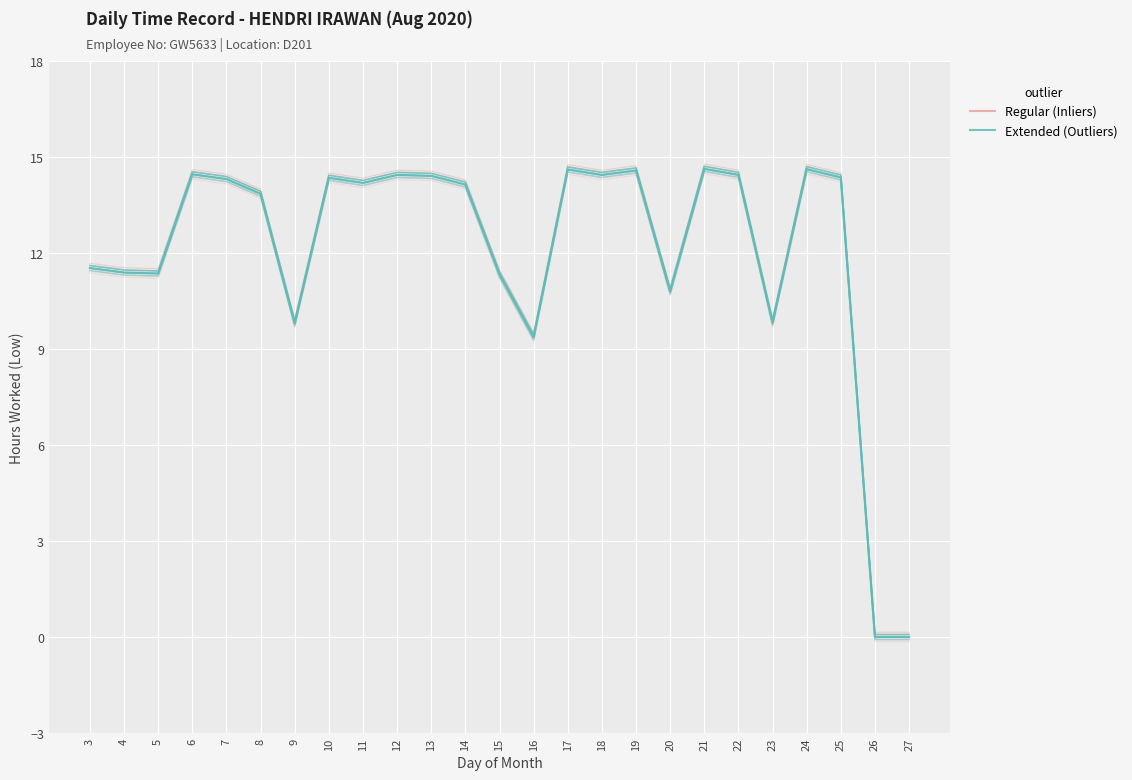

Is this an area chart (filled region under the line)?

No